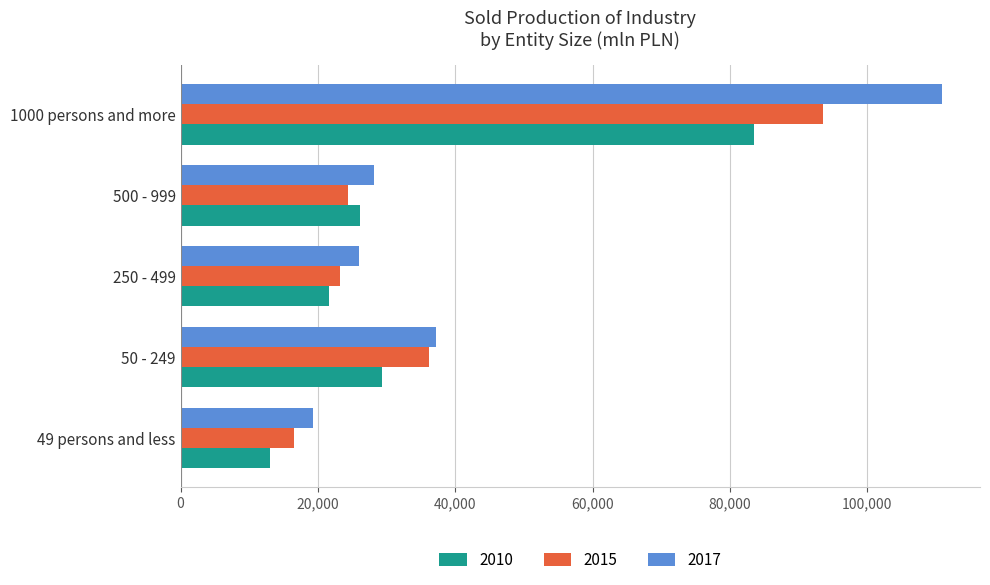

At which label is 2010 closest to 48250?

50 - 249